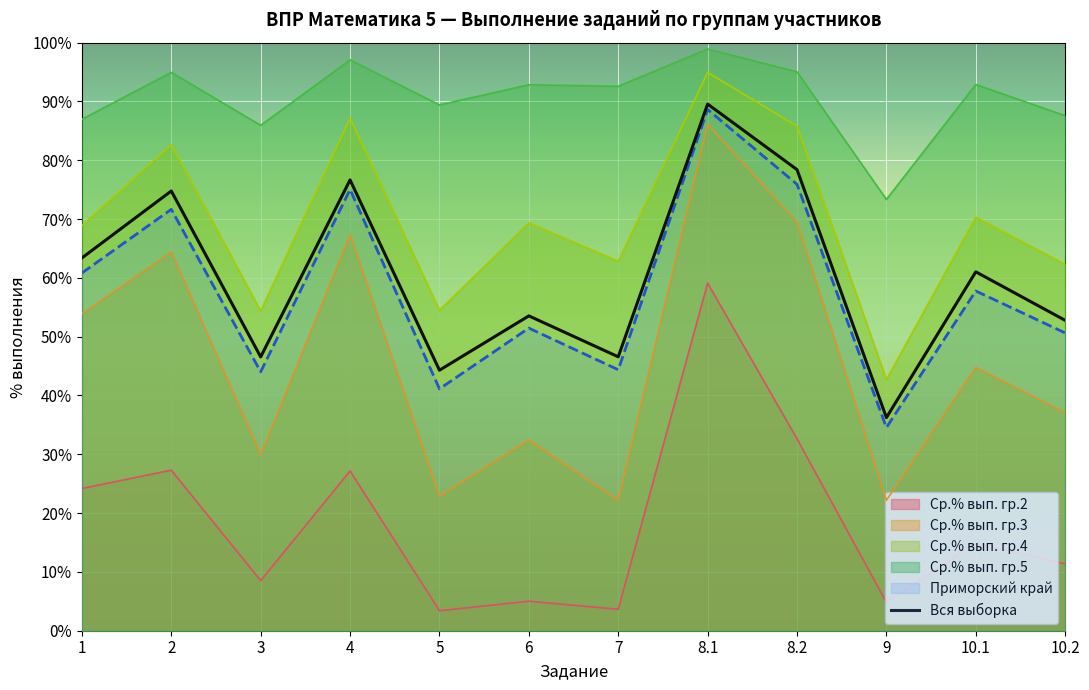

Which has a higher value, 5 or 9?

5